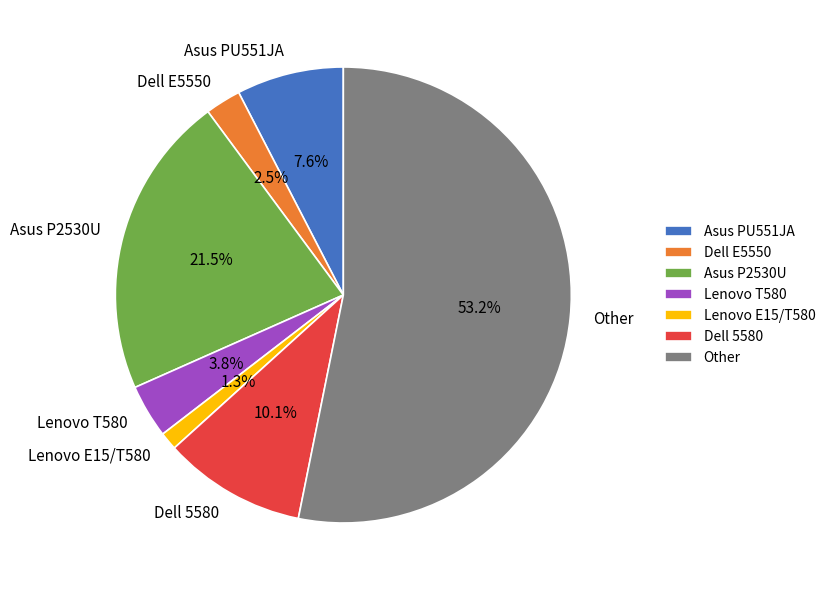

Which has a higher value, Dell 5580 or Dell E5550?

Dell 5580